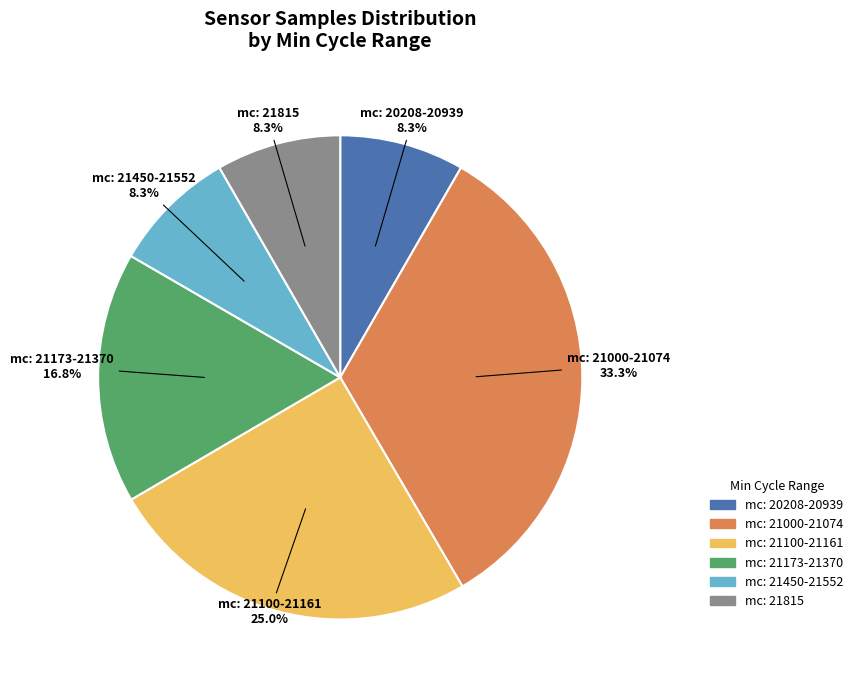

How many slices are in this pie chart?

6